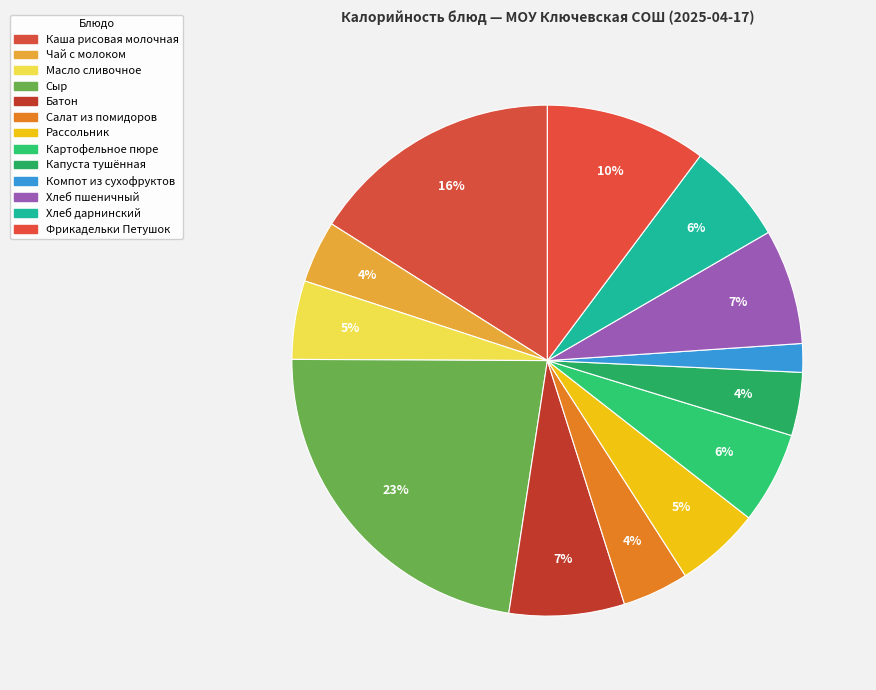

What percentage is the Хлеб пшеничный slice, to the nearest percent?

7%